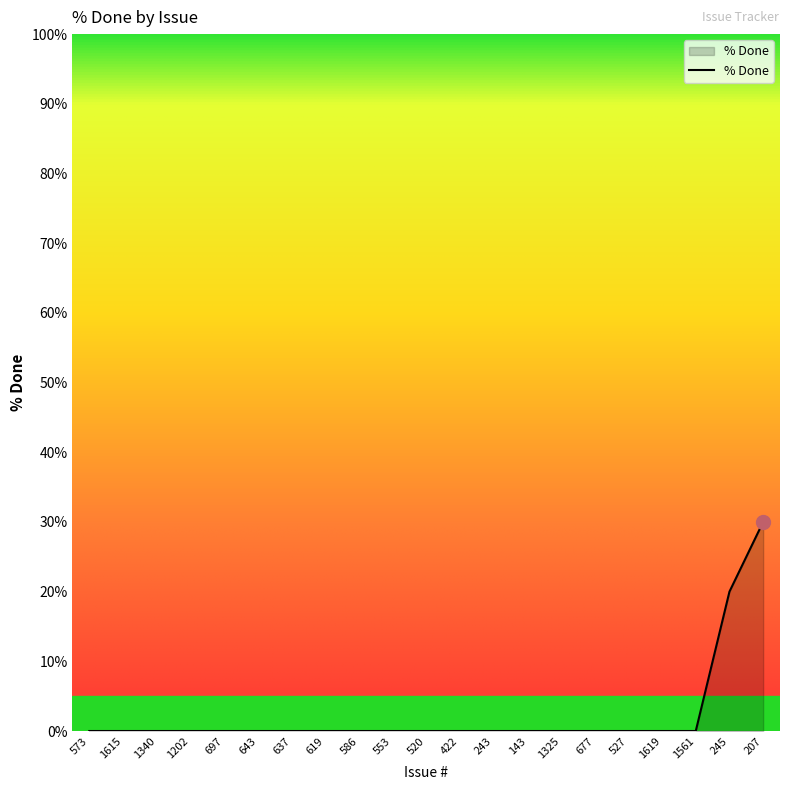

What position from the right is 422?

10